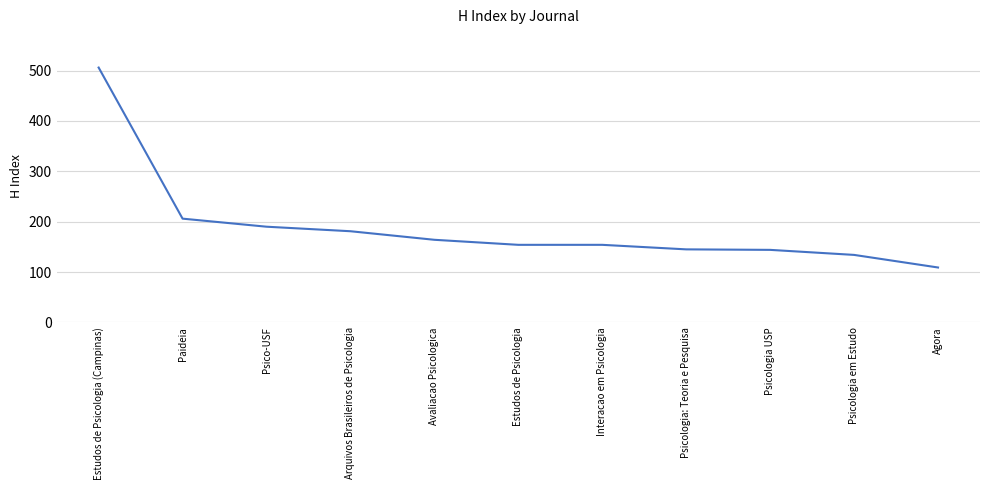

Where is the data nearest to the value 307?

Paideia